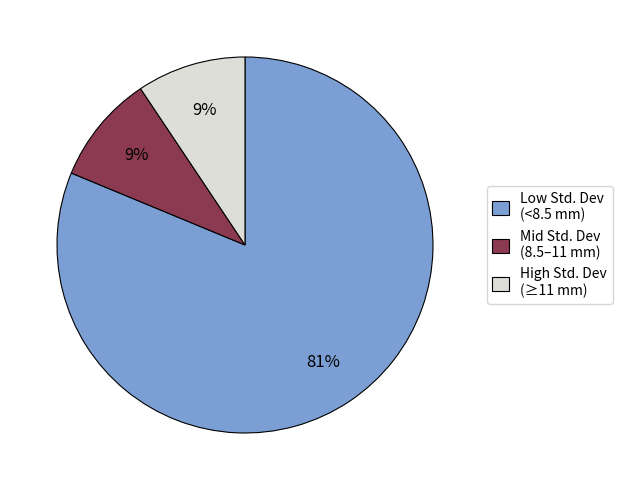

Is there a majority slice in this chart?

Yes